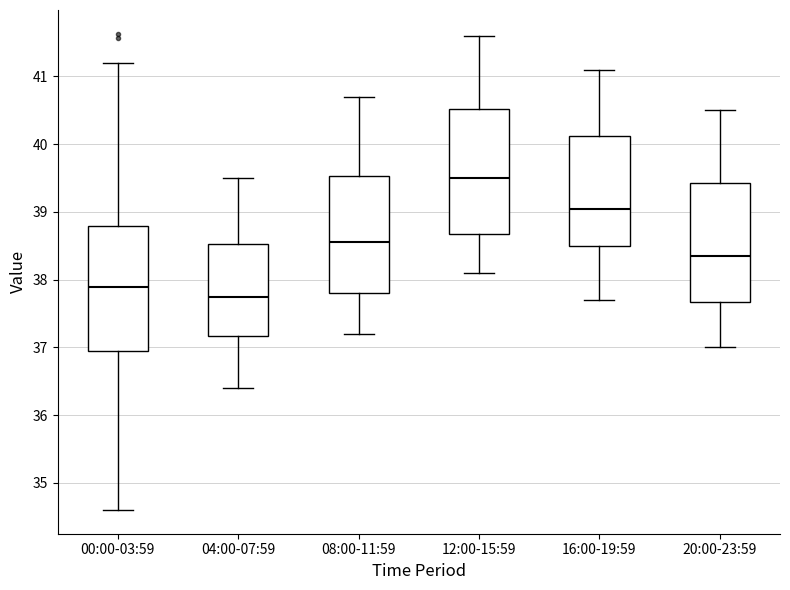

Reading left to right, read every box against the y-axis: the position of its median line, the range the box covers, and the ends of its whiskers. The values are not printed on the chart, so give them approximately, as read against the axis.

00:00-03:59: median 37.9, box 37.0 to 38.8, whiskers 34.6 to 41.2
04:00-07:59: median 37.8, box 37.2 to 38.5, whiskers 36.4 to 39.5
08:00-11:59: median 38.6, box 37.8 to 39.5, whiskers 37.2 to 40.7
12:00-15:59: median 39.5, box 38.7 to 40.5, whiskers 38.1 to 41.6
16:00-19:59: median 39.1, box 38.5 to 40.1, whiskers 37.7 to 41.1
20:00-23:59: median 38.4, box 37.7 to 39.4, whiskers 37.0 to 40.5